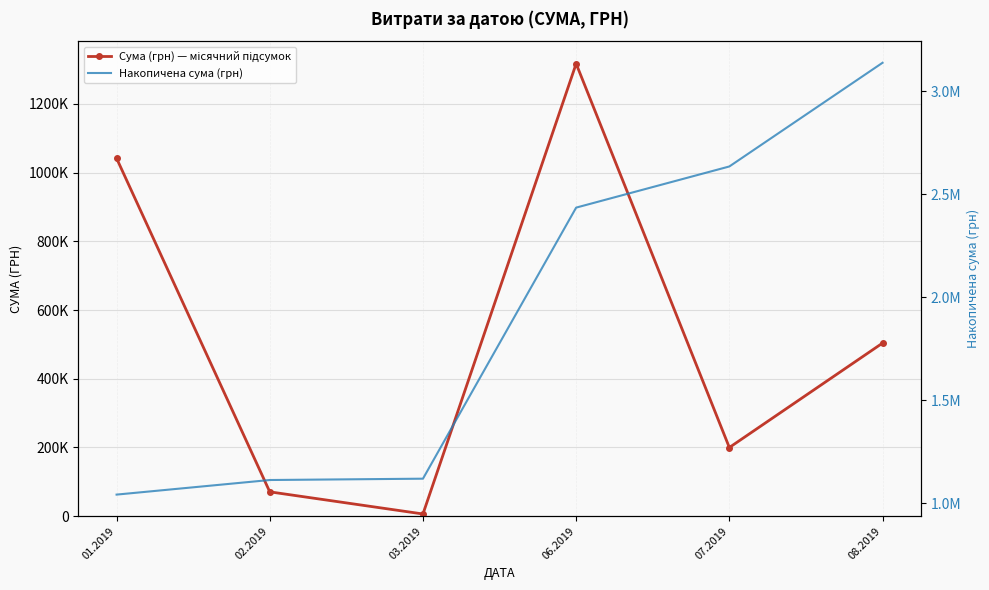

At which category is the sum across all series the highest?

06.2019